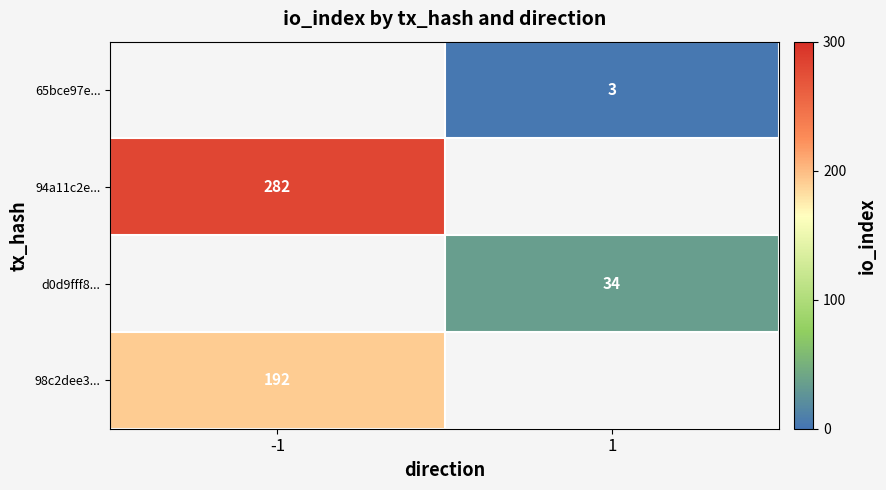

True or false: 65bce97e... has a value of 5 at 1.

False